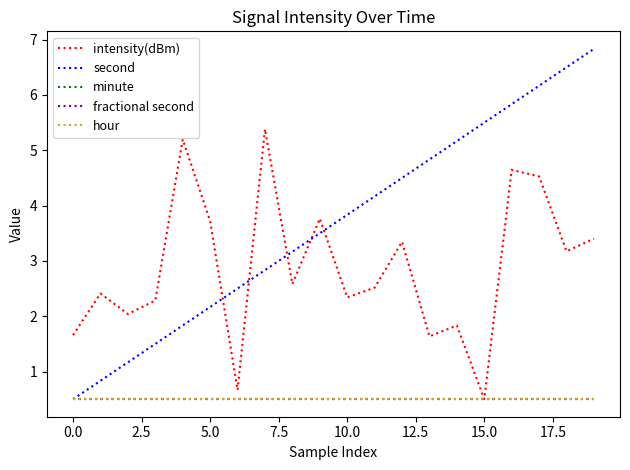

Is this an area chart (filled region under the line)?

No